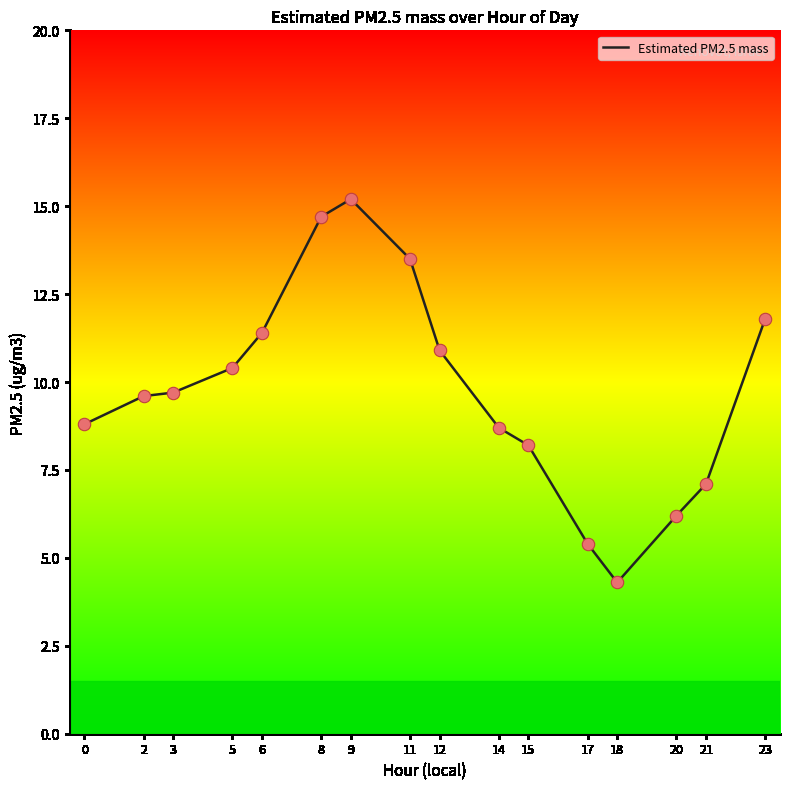

What is the change in value from 11 to 23?

-1.7